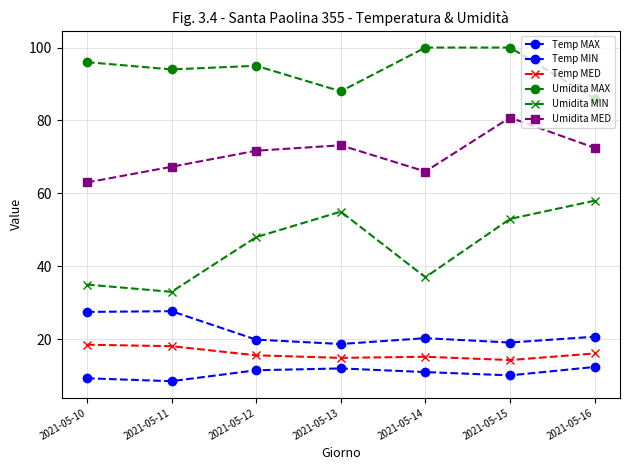

In Temp MED, how many points are lower than both neighbors (excluding endpoints)?

2